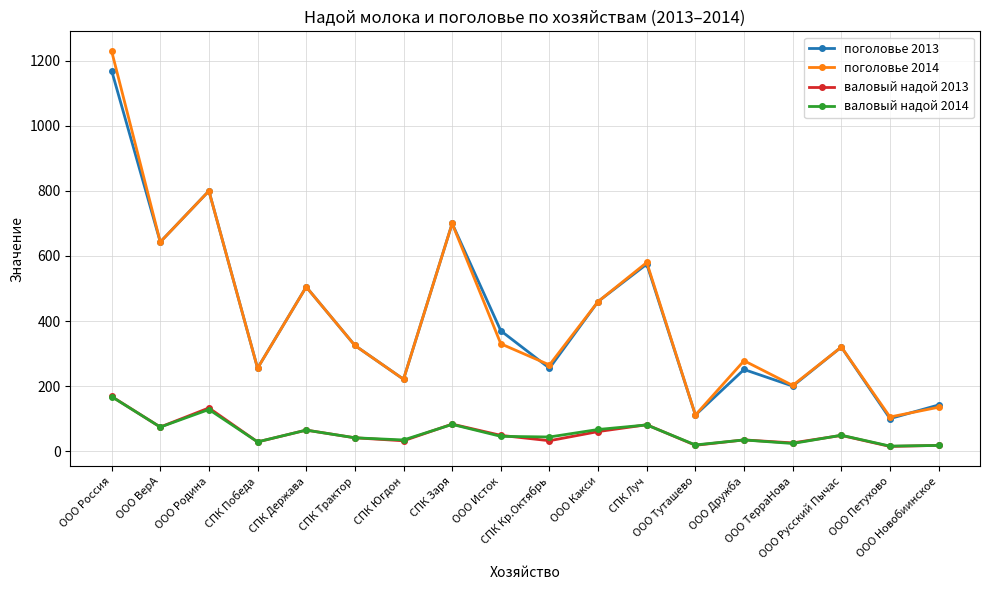

What is the maximum value for поголовье 2014?

1230.0